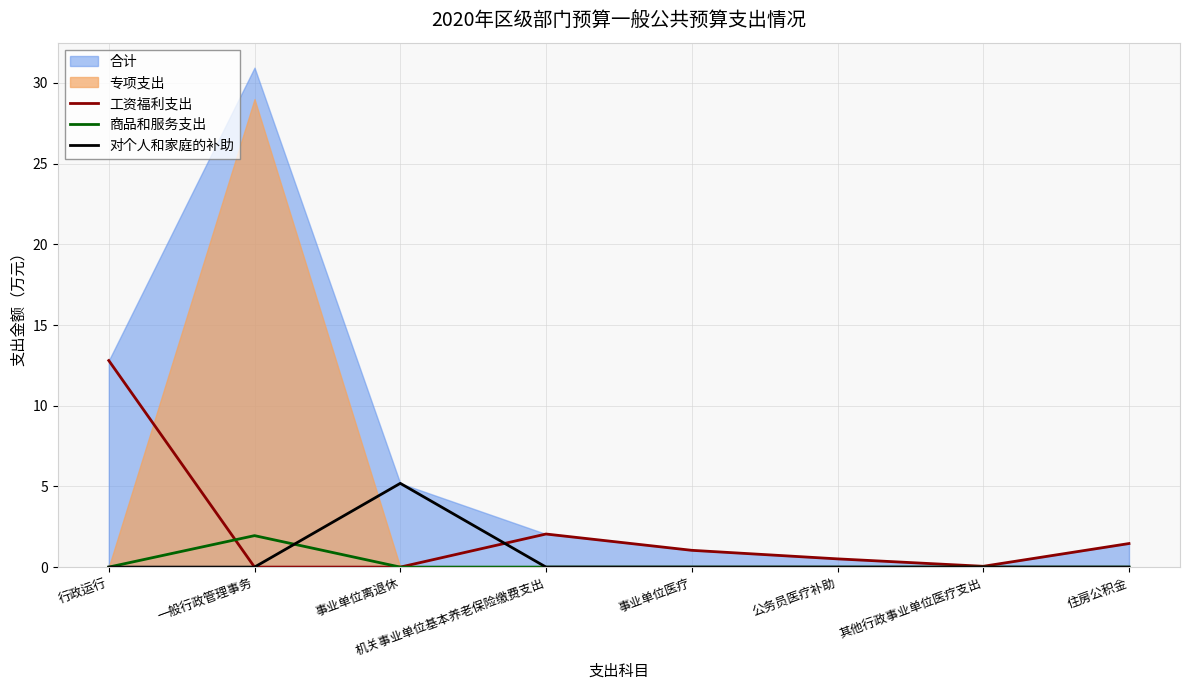

True or false: 商品和服务支出 has a value of 0.0 at 事业单位离退休.

True